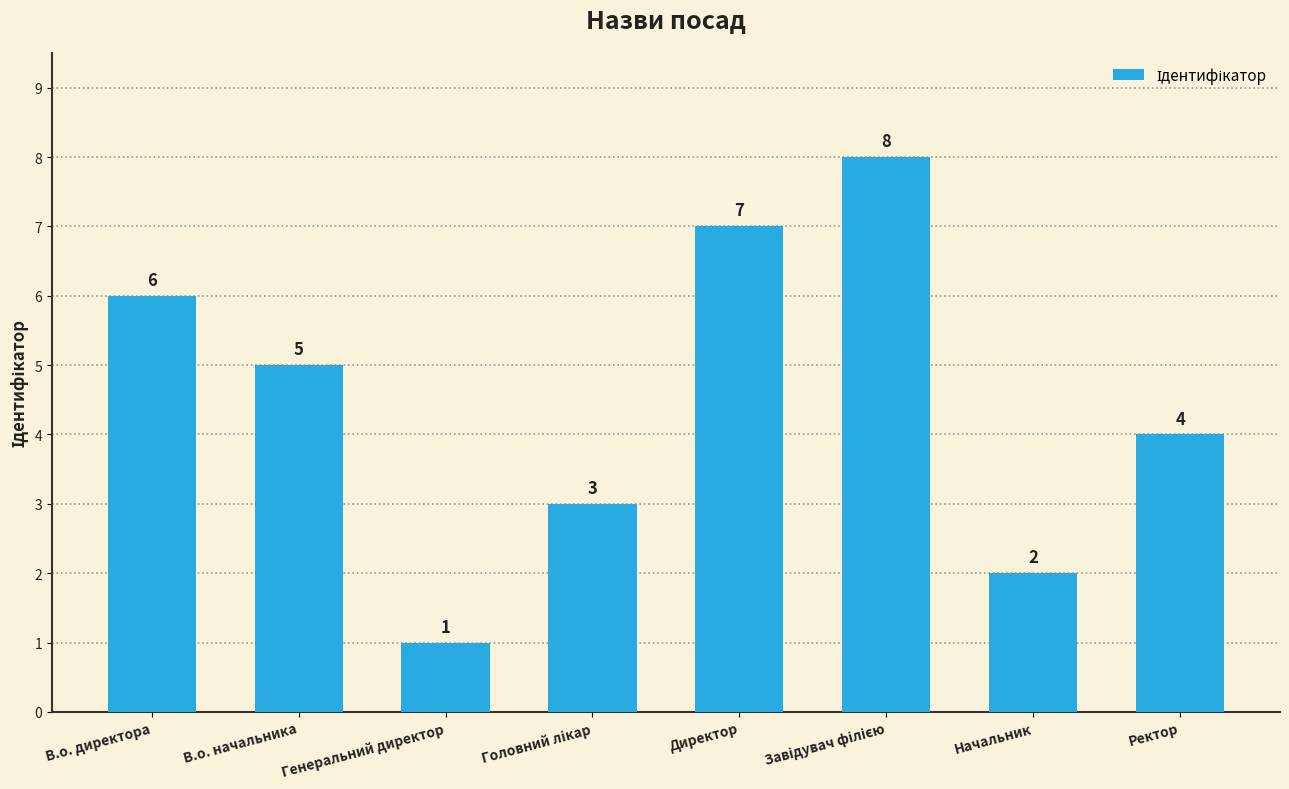

The chart shows a value of 6 at В.о. директора. True or false?

True